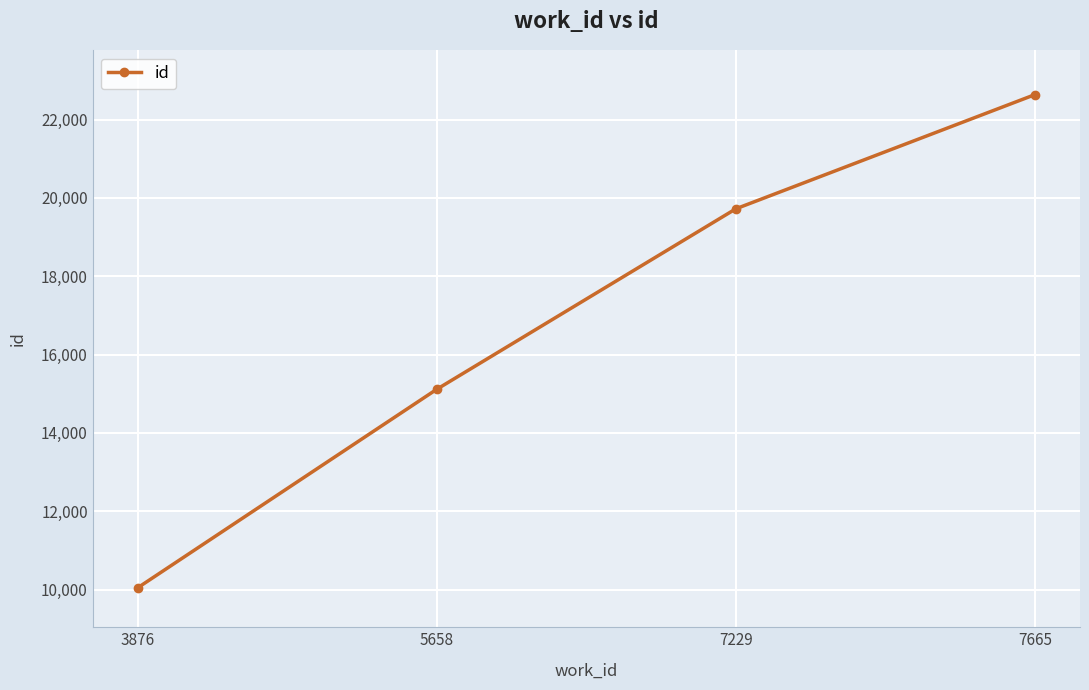

What is the maximum value shown in the chart?

22639